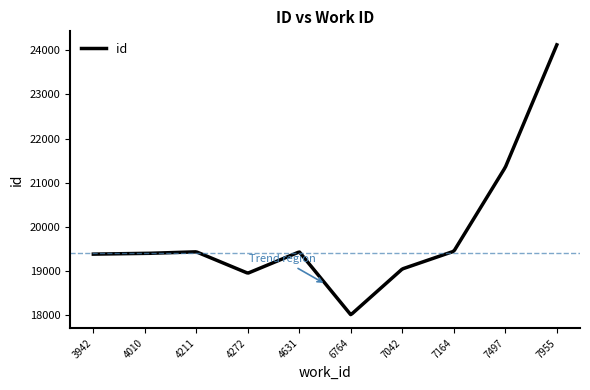

What is the difference between the maximum and minimum values?

6121.2